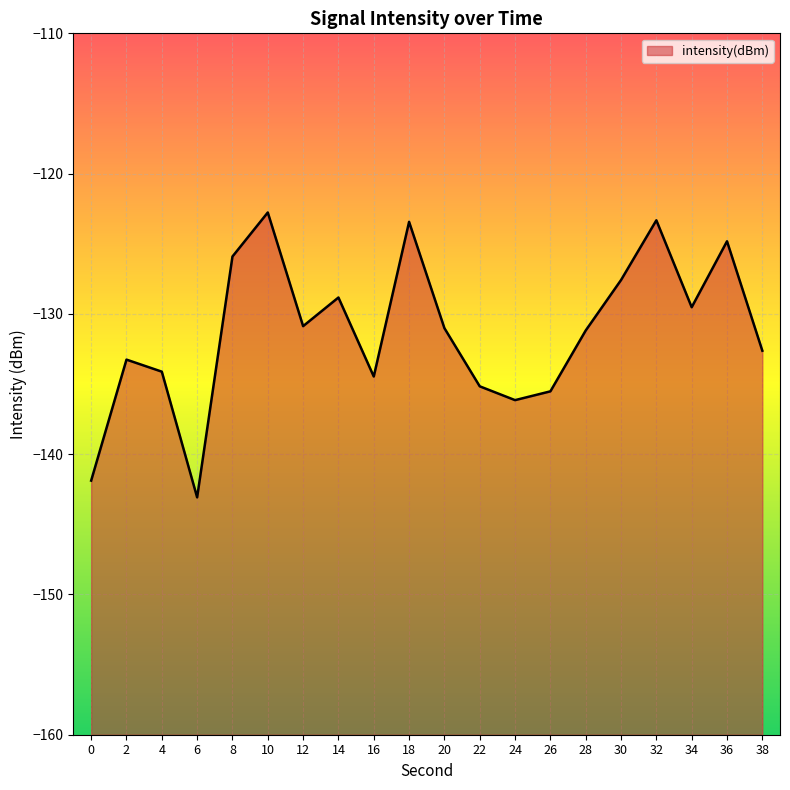

List the labels in order of value, largest first.

10, 32, 18, 36, 8, 30, 14, 34, 12, 20, 28, 38, 2, 4, 16, 22, 26, 24, 0, 6